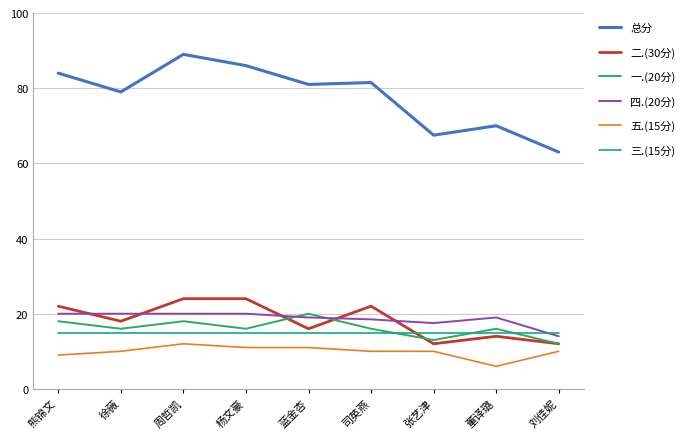

Between 蓝金杏 and 司英燕, which series saw the biggest shift?

二.(30分)